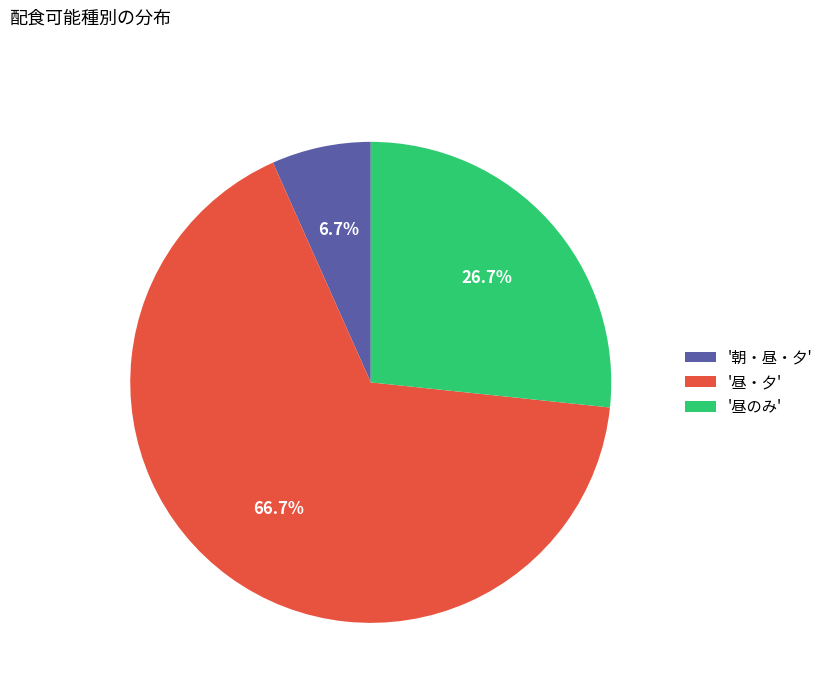

Which category has the biggest portion of the pie?

'昼・夕'